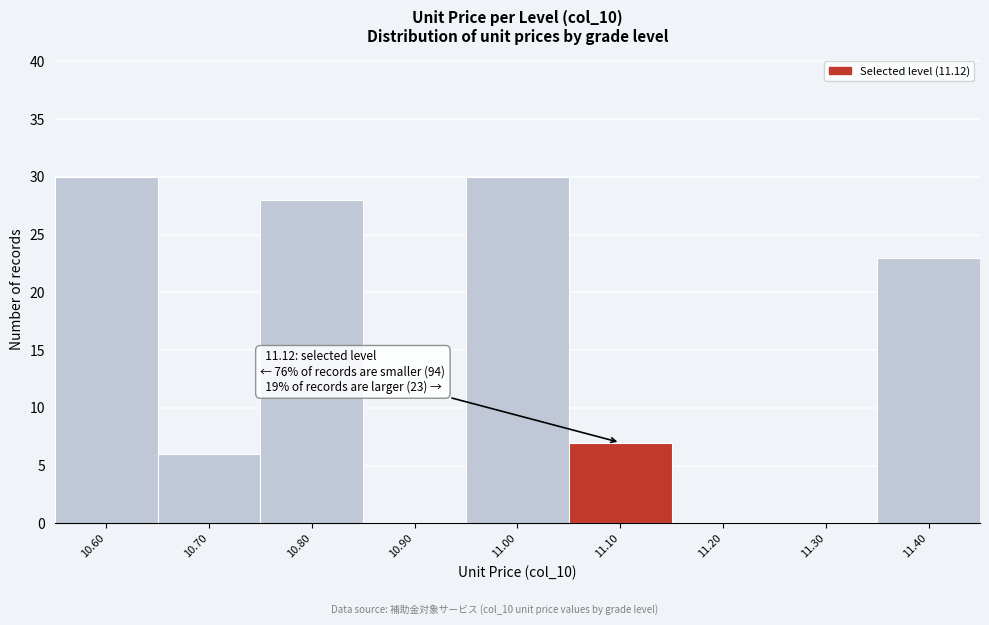

Reading left to right, list all the values displayed in this chart.

10.60=30	10.70=6	10.80=28	10.90=0	11.00=30	11.10=7	11.20=0	11.30=0	11.40=23